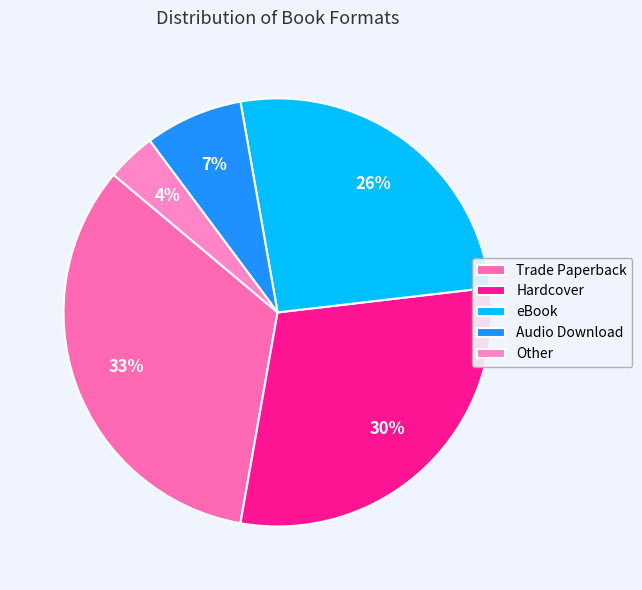

How many segments does this pie chart have?

5